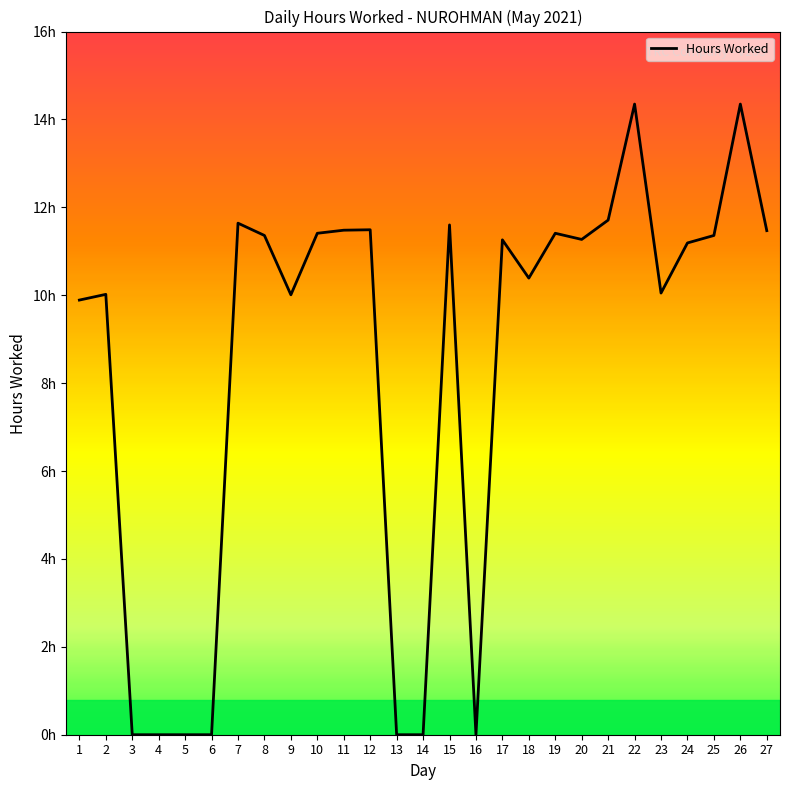

List the labels in order of value, smallest first.

3, 4, 5, 6, 13, 14, 16, 1, 9, 2, 23, 18, 24, 17, 20, 8, 25, 10, 19, 27, 11, 12, 15, 7, 21, 22, 26